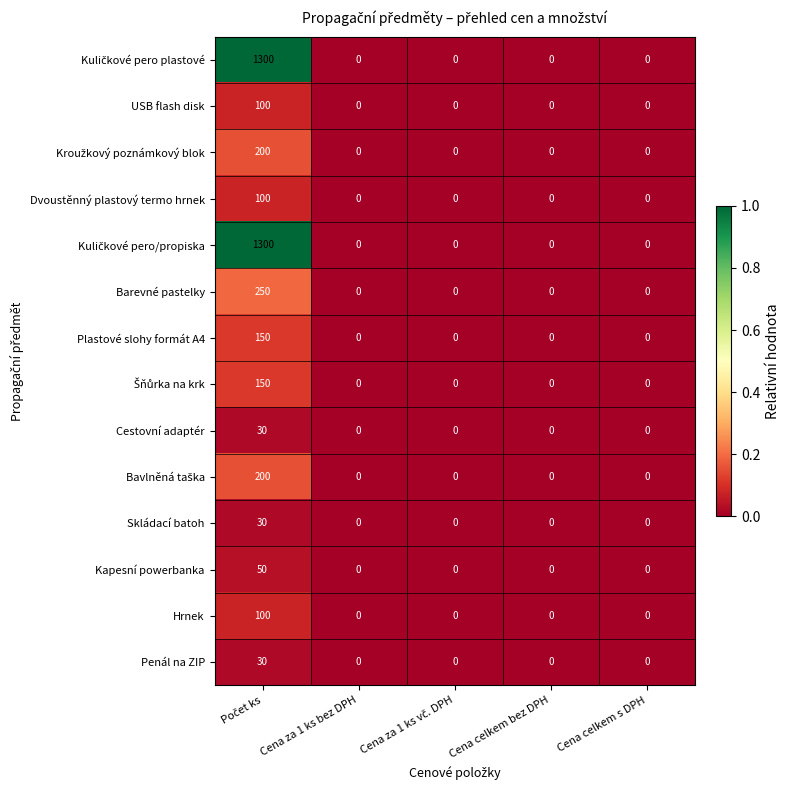

What is the maximum value shown in the chart?

1300